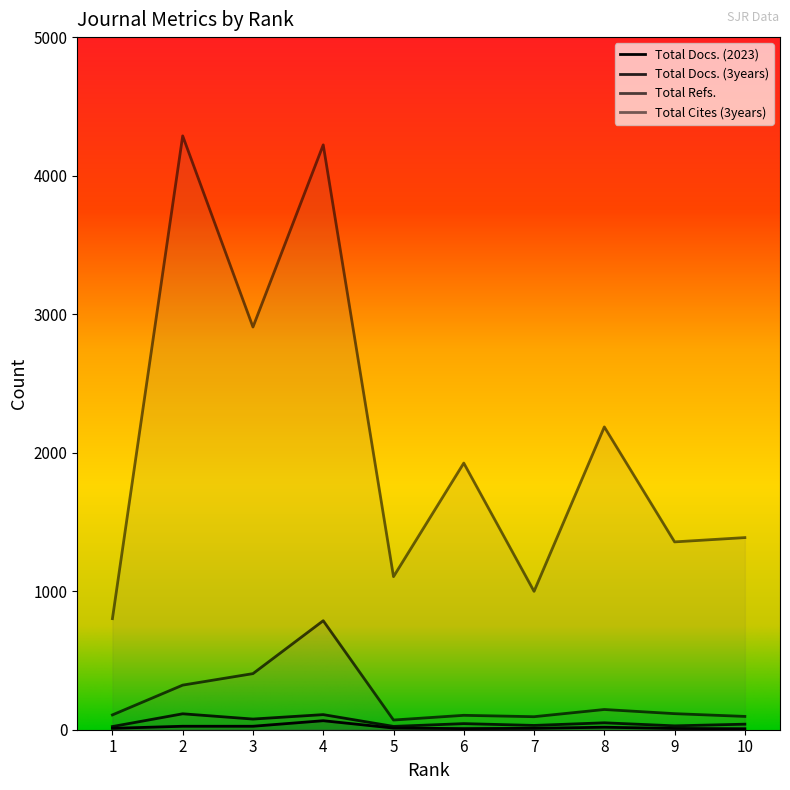

Reading left to right, what are all the values shown in this chart?

Total Docs. (2023): 1=10	2=25	3=25	4=65	5=12	6=8	7=10	8=18	9=9	10=7
Total Docs. (3years): 1=23	2=115	3=77	4=109	5=24	6=44	7=31	8=50	9=28	10=40
Total Refs.: 1=107	2=322	3=405	4=787	5=70	6=104	7=94	8=146	9=116	10=96
Total Cites (3years): 1=802	2=4287	3=2907	4=4222	5=1105	6=1925	7=999	8=2186	9=1356	10=1387